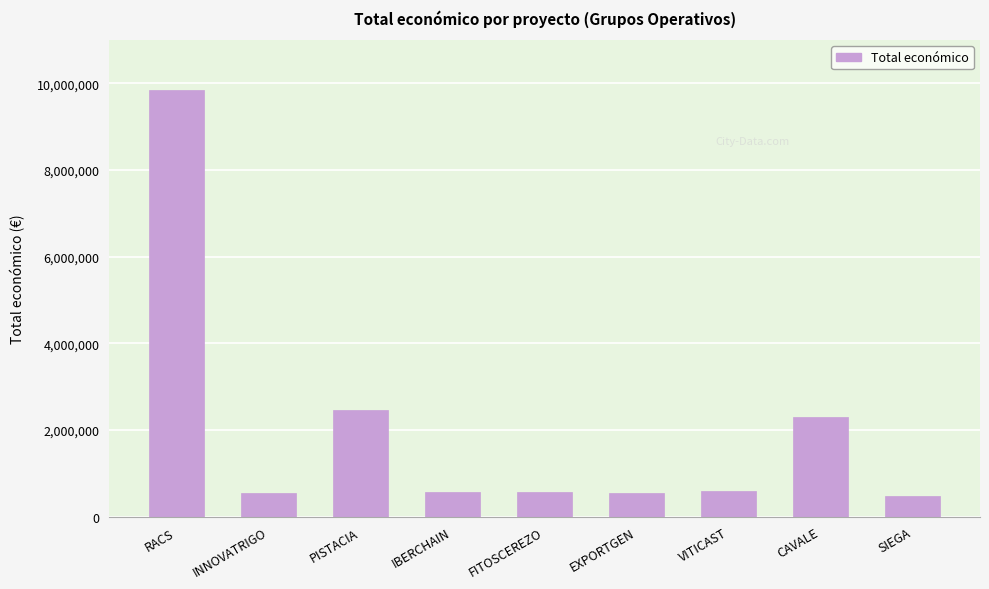

Which has a higher value, PISTACIA or EXPORTGEN?

PISTACIA